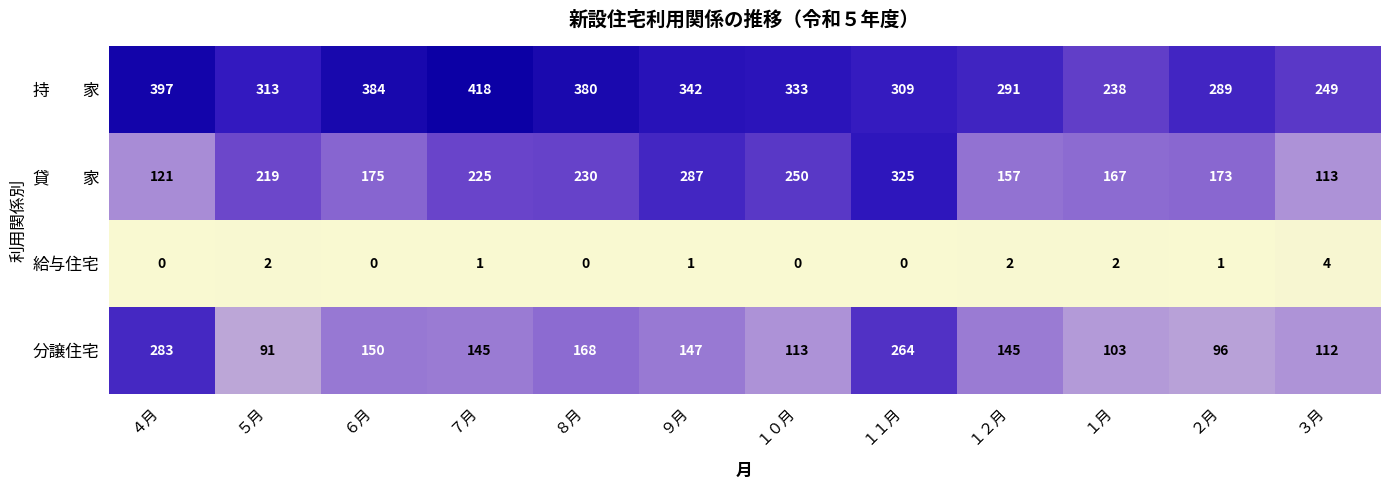

Which category has the highest value across all series?

７月